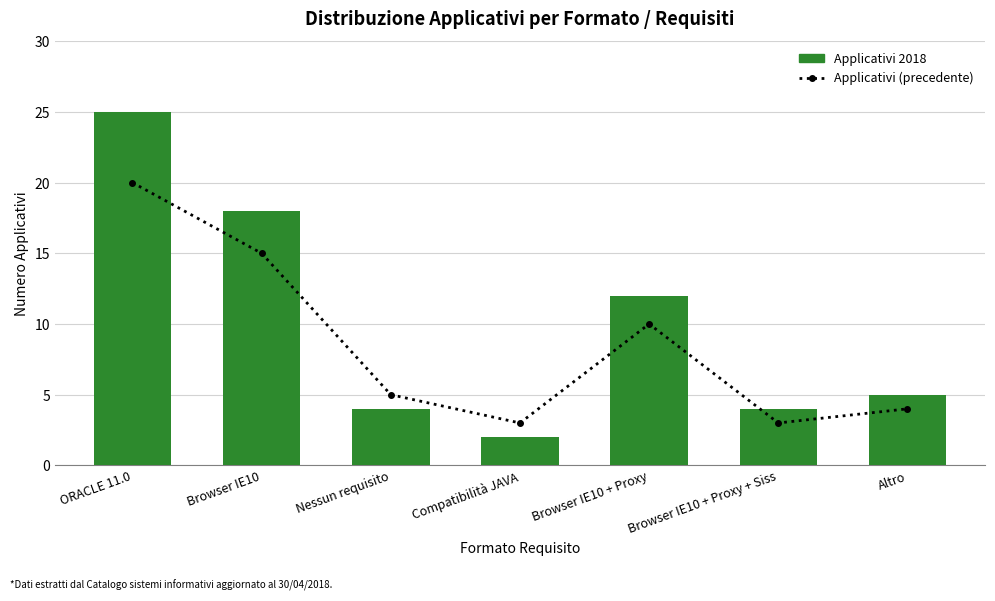

What is the label of the 2nd bar from the right?

Browser IE10 + Proxy + Siss